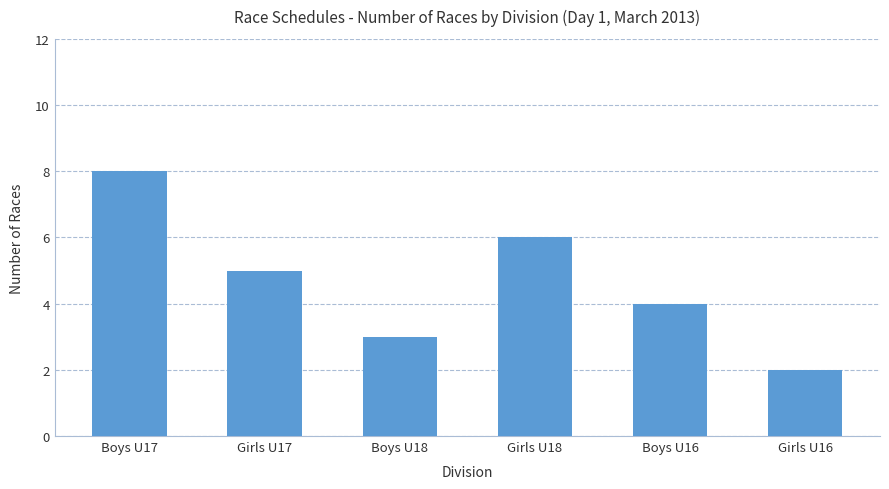

Reading left to right, what are all the values shown in this chart?

8	5	3	6	4	2